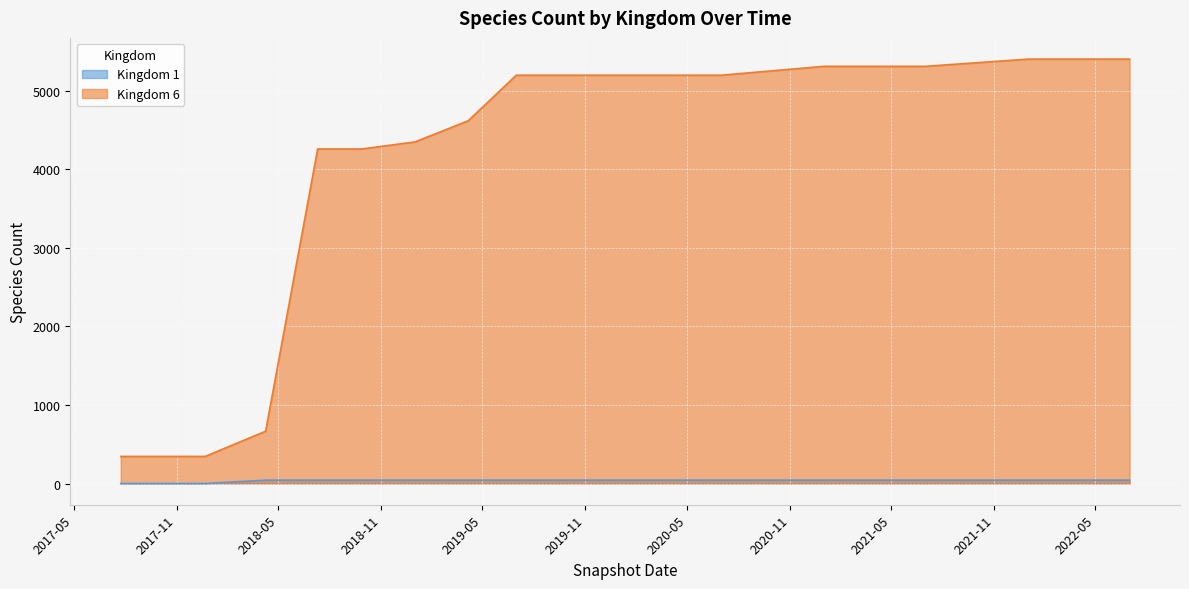

Read the Kingdom 6 value at 2020-04-01.

5198